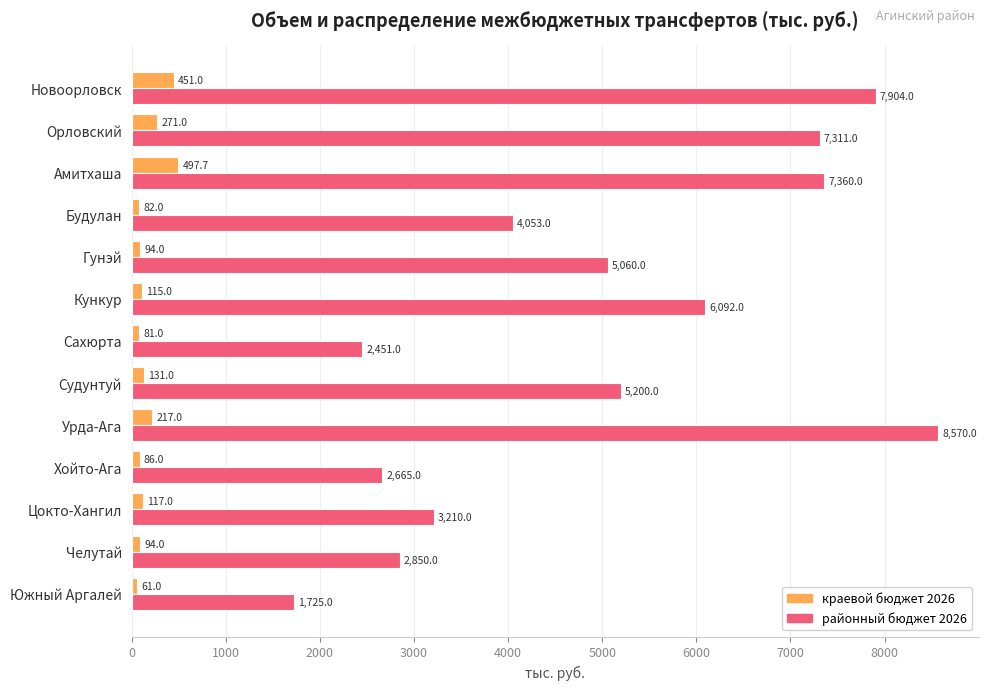

What is the greatest value displayed?

8570.0